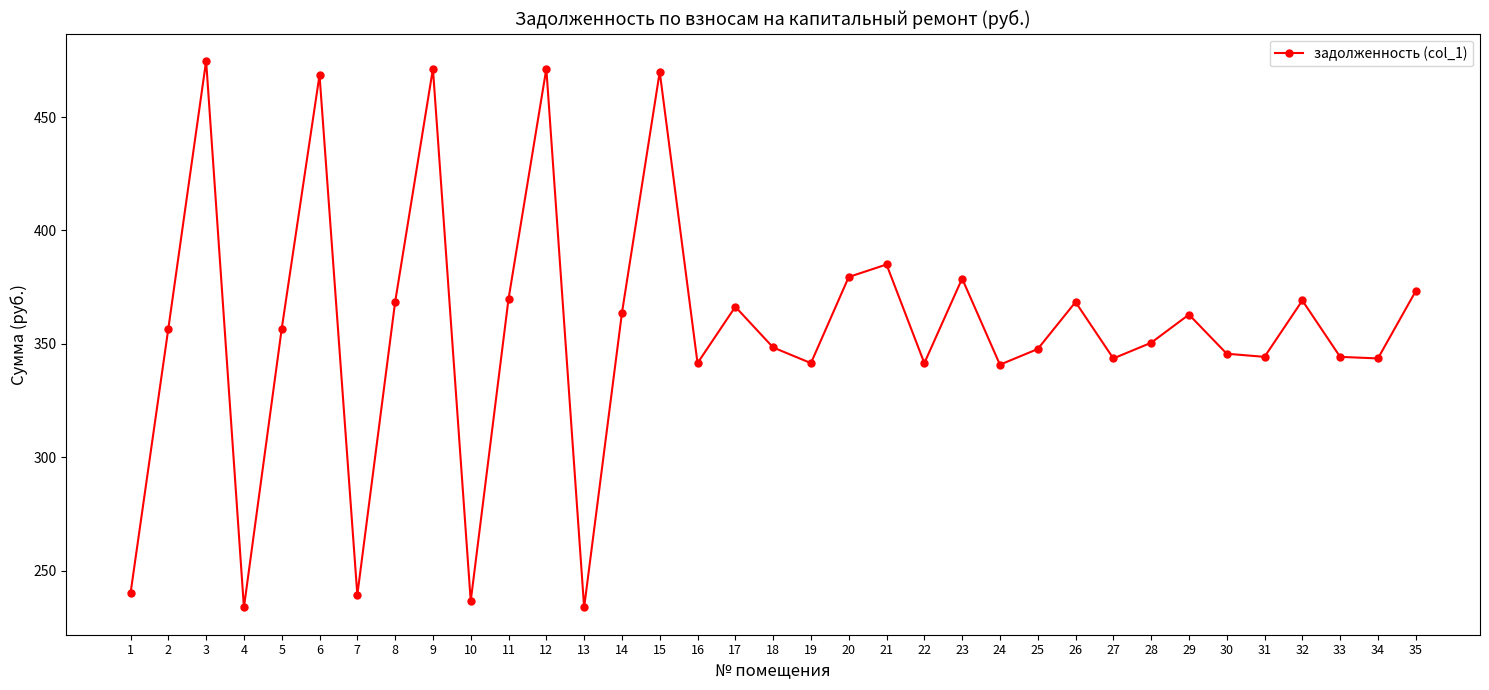

What is the ratio of the value at 21 to the value at 16?

1.1